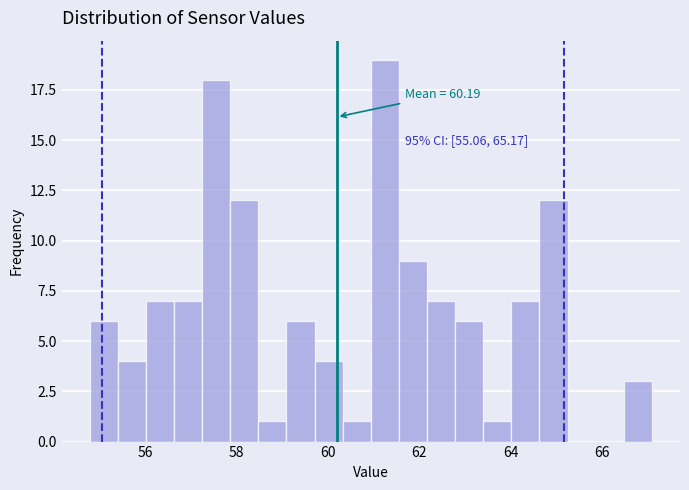

Read against the x-axis, roughly where is the centre of the tallest bar?

61.2